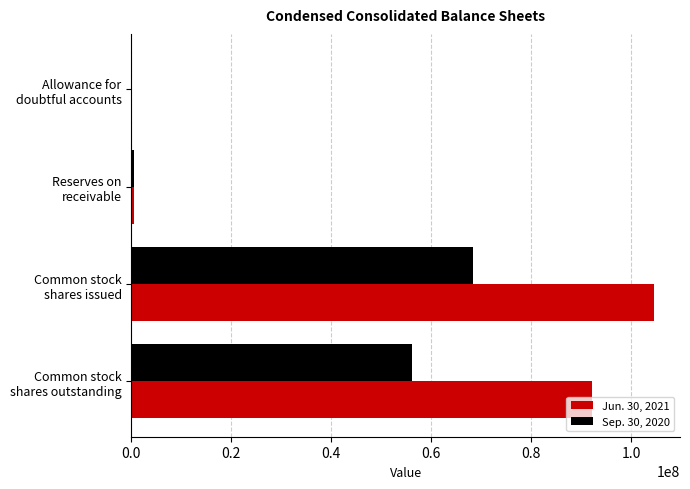

Which series has the largest total across all categories?

Jun. 30, 2021